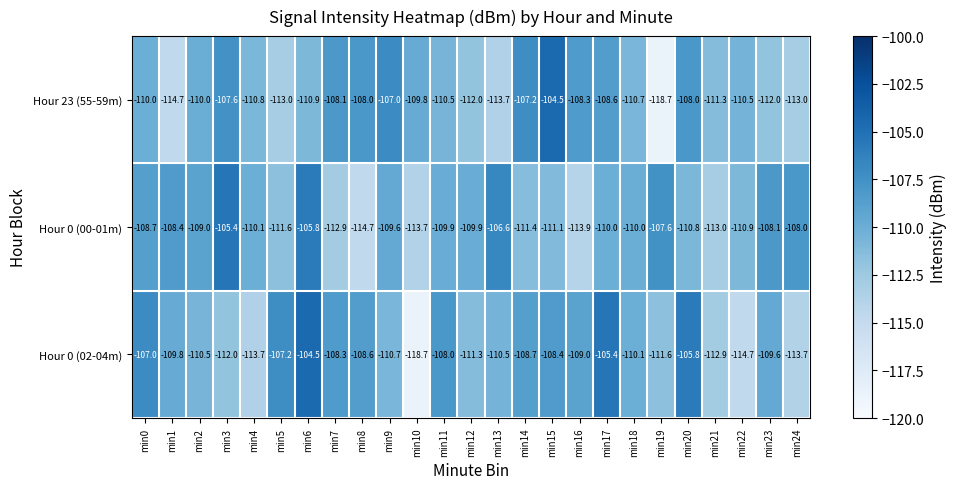

What is the minimum value shown in the chart?

-118.7